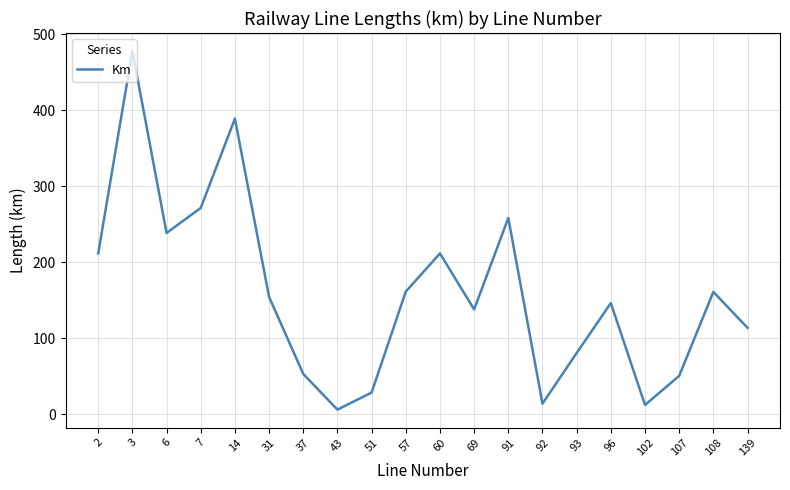

At which category does the data reach its first local peak?

3